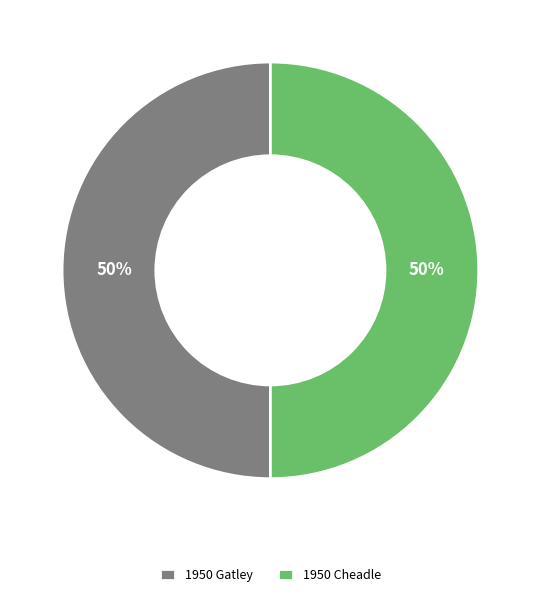

How many segments does this pie chart have?

2